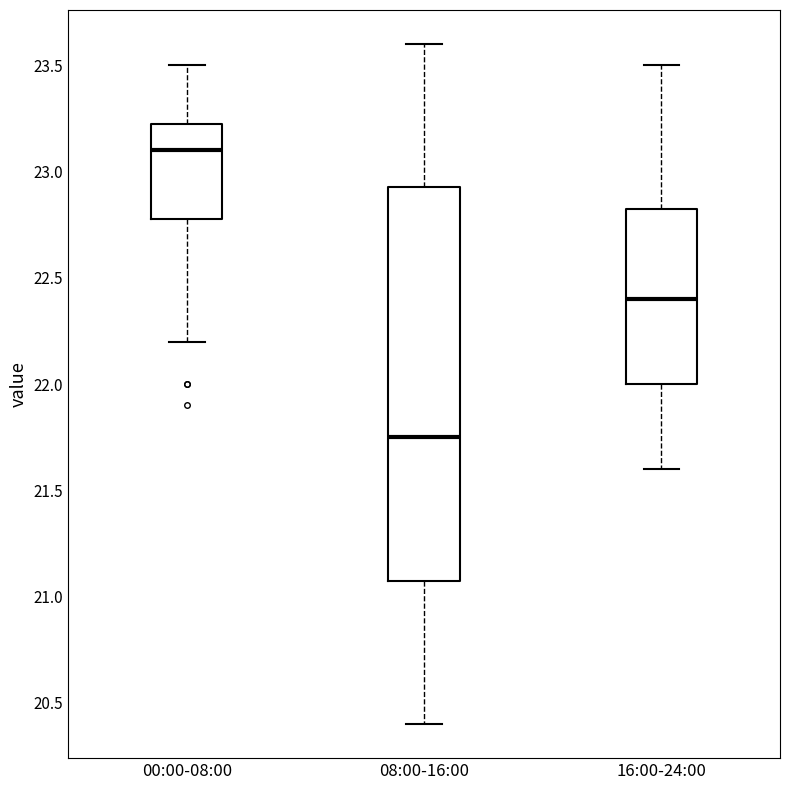

Where is the upper edge of the box for 00:00-08:00 on the y-axis? The values are not printed on the chart, so give them approximately, as read against the axis.

23.25